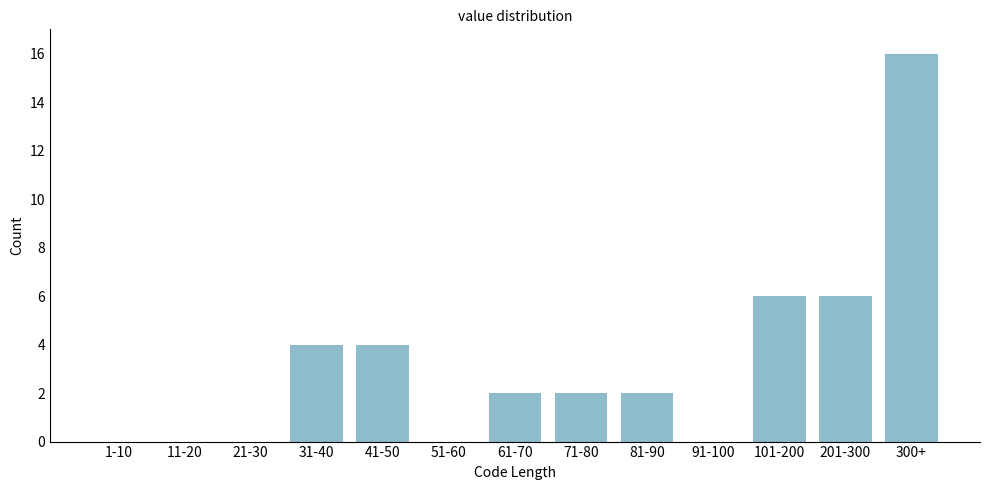

Reading right to left, what are all the values shown in this chart?

300+=16	201-300=6	101-200=6	91-100=0	81-90=2	71-80=2	61-70=2	51-60=0	41-50=4	31-40=4	21-30=0	11-20=0	1-10=0